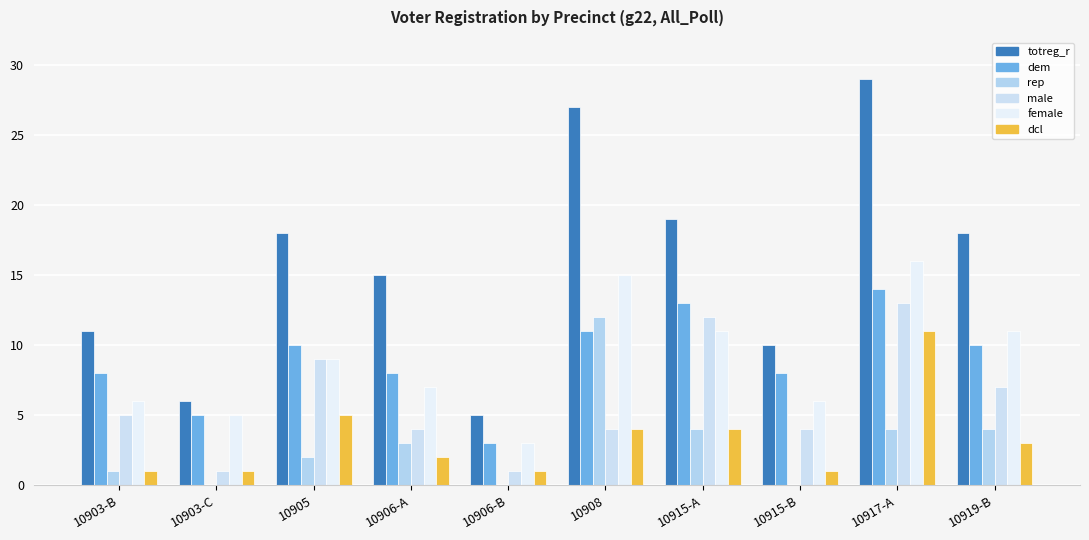

Which series has the largest range (max minus min)?

totreg_r